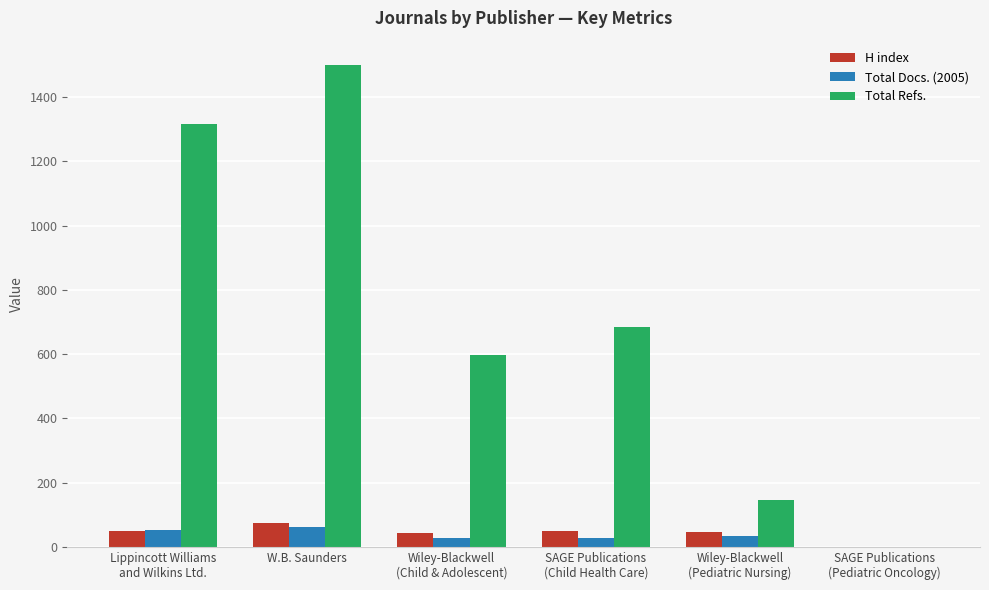

Are the bars grouped side by side (vs. stacked)?

Yes